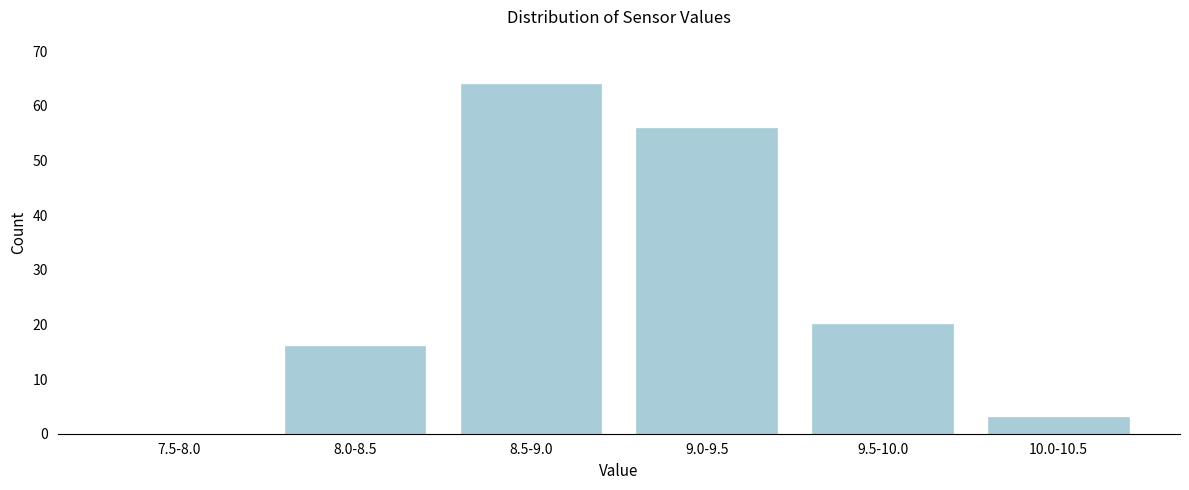

Reading left to right, extract all data points from this chart.

7.5-8.0=0	8.0-8.5=16	8.5-9.0=64	9.0-9.5=56	9.5-10.0=20	10.0-10.5=3